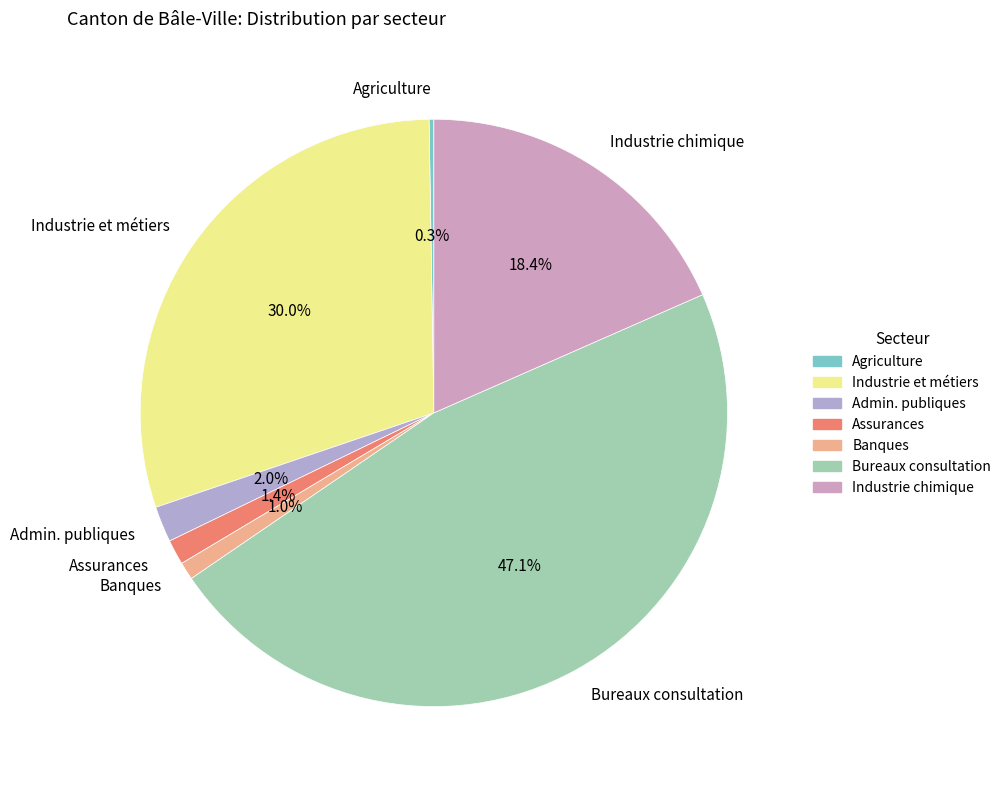

Do Banques and Bureaux consultation together represent more than half of the pie?

No